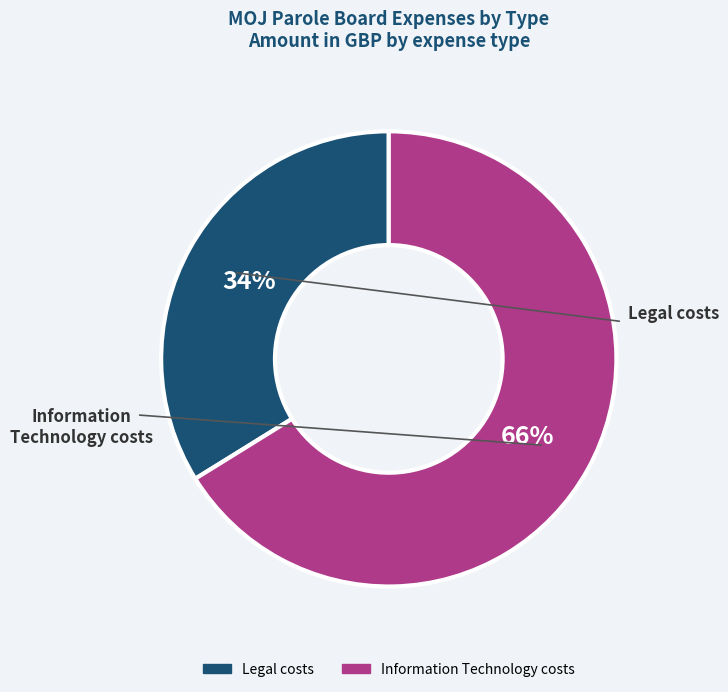

Is the sum of Information Technology costs and Legal costs greater than half?

Yes